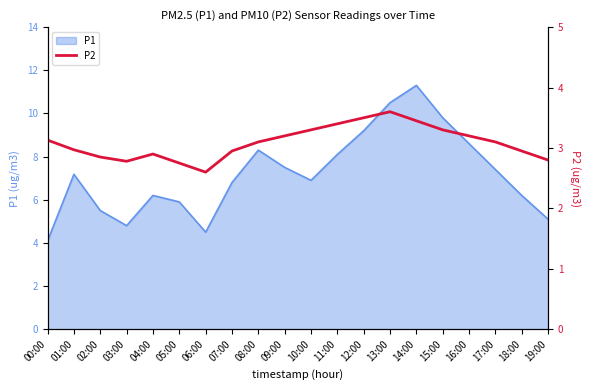

True or false: P1 has a value of 13.2 at 17:00.

False